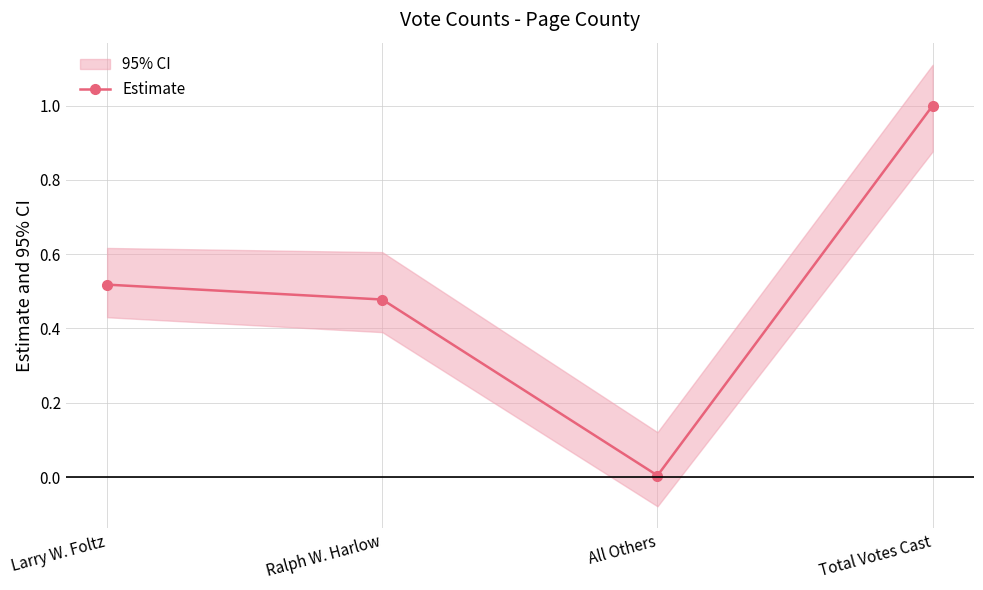

Rank the categories by value from highest to lowest.

Total Votes Cast, Larry W. Foltz, Ralph W. Harlow, All Others